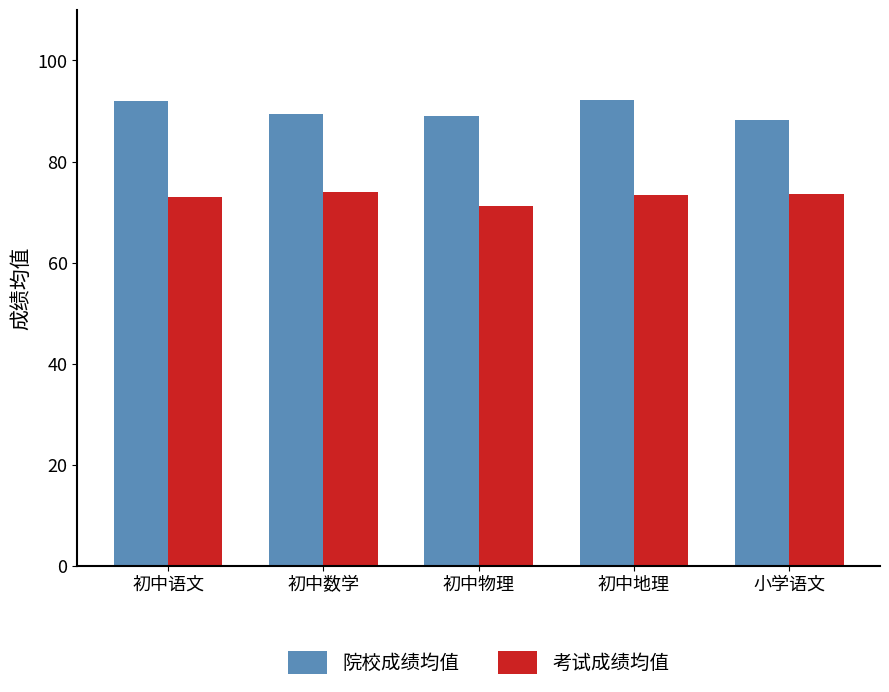

Is it true that 考试成绩均值 equals 73.5 at 小学语文?

True